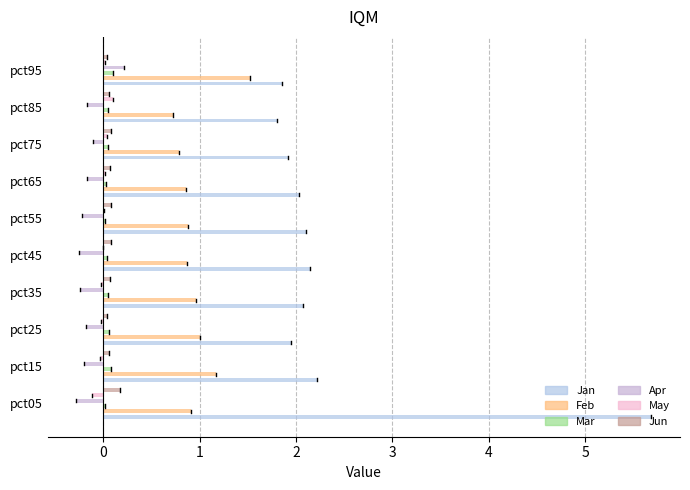

What is the total value across all series at pct35?

2.9